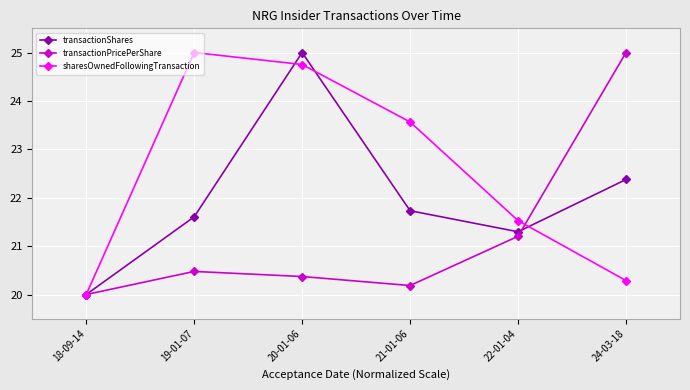

Which series ends up on top after the final intersection of transactionShares and transactionPricePerShare?

transactionPricePerShare